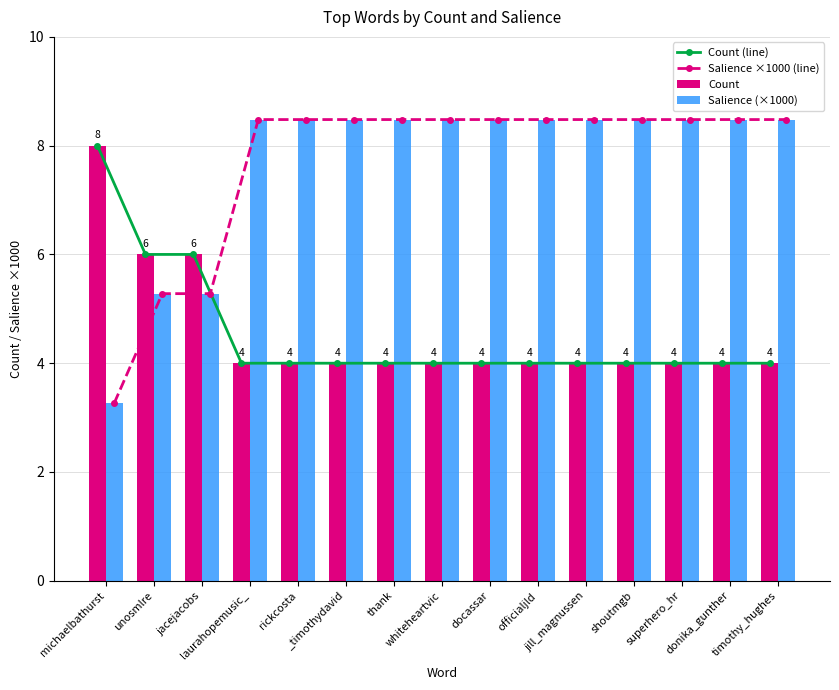

Between _timothydavid and rickcosta, which is larger?

_timothydavid